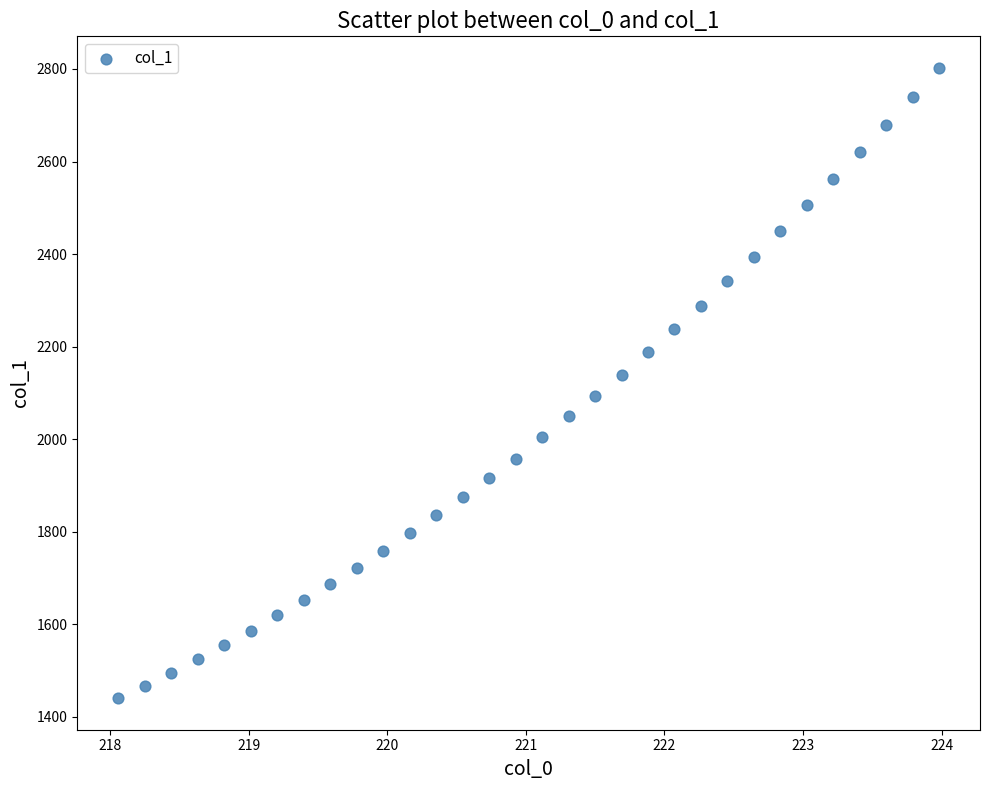

What is the range of X values (max minus min)?

5.9